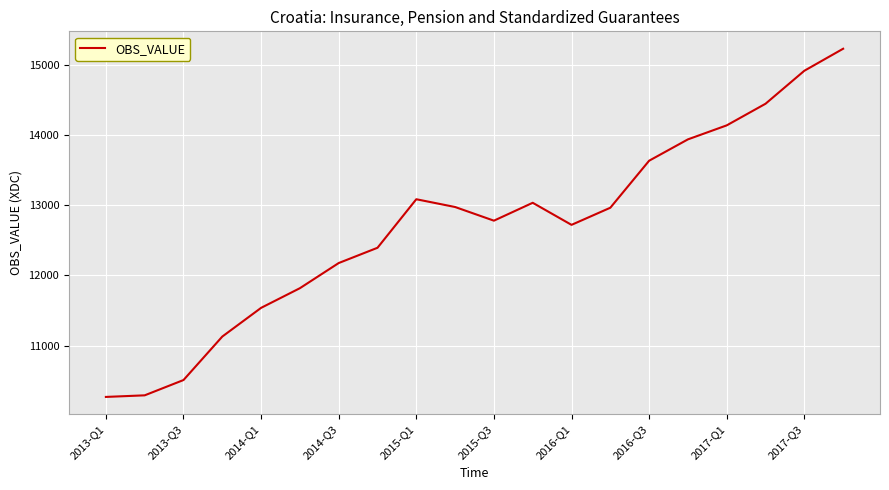

What is the smallest value displayed?

10269.6